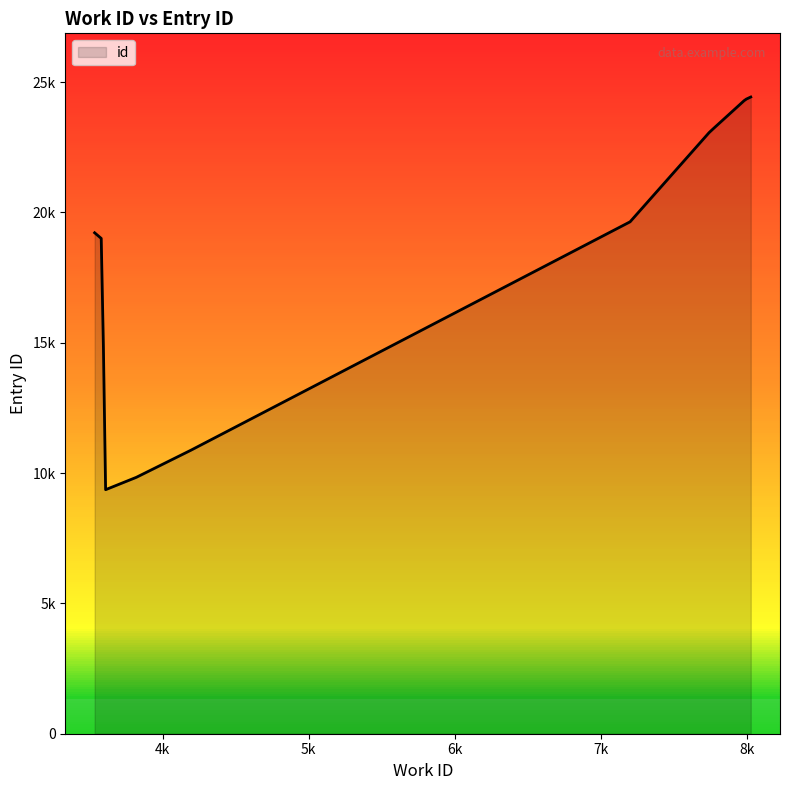

Does the chart have visible grid lines?

No